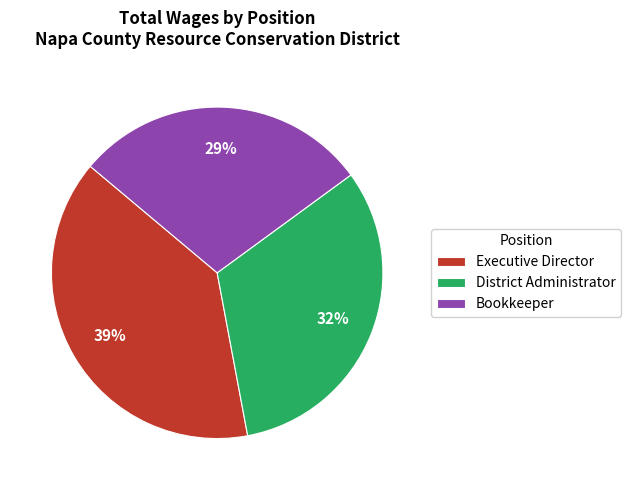

To the nearest percent, what is the average slice percentage?

33%